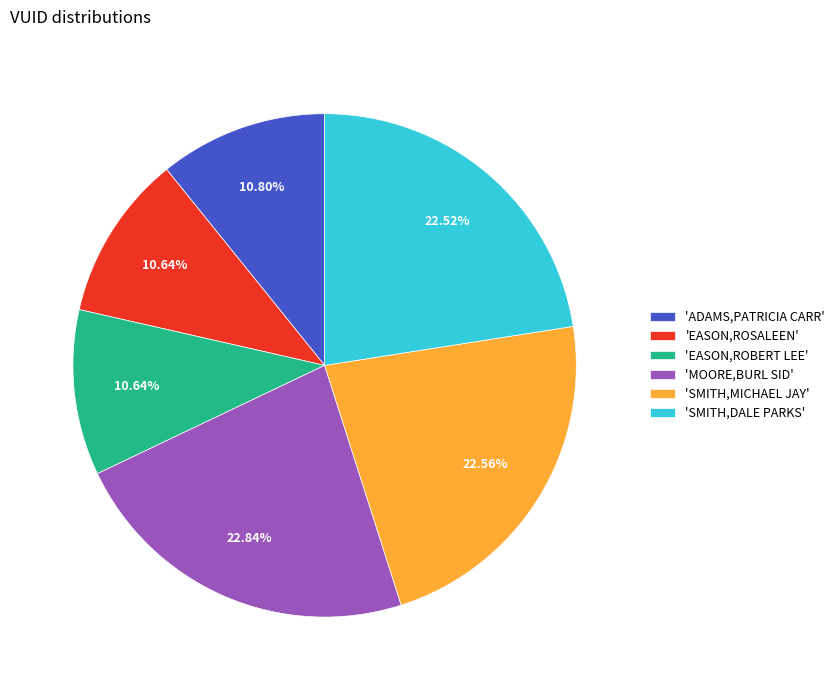

Does 'SMITH,DALE PARKS' represent more than half of the total?

No